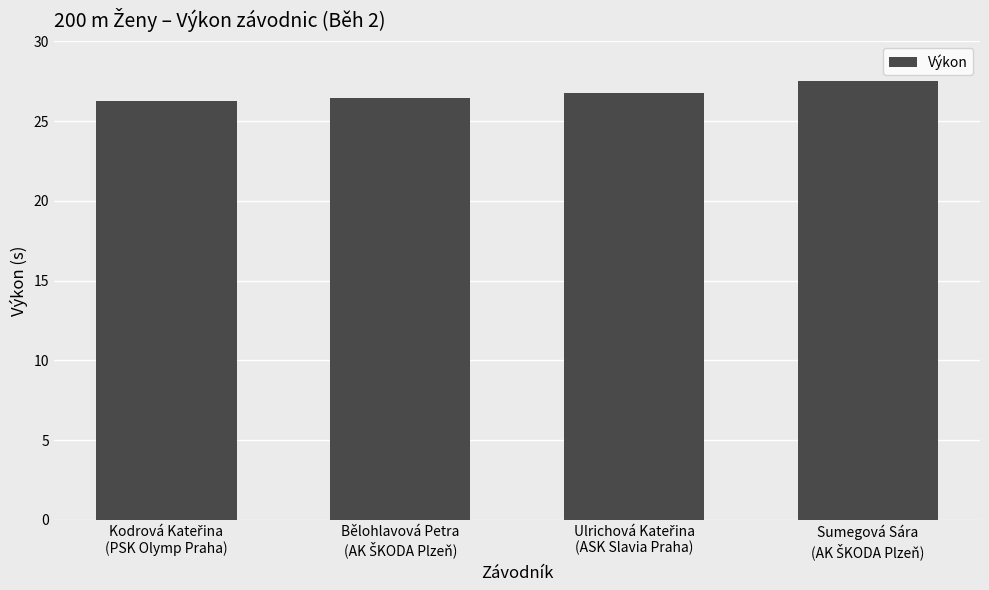

Reading left to right, what are all the values shown in this chart?

26.3	26.4	26.7	27.5